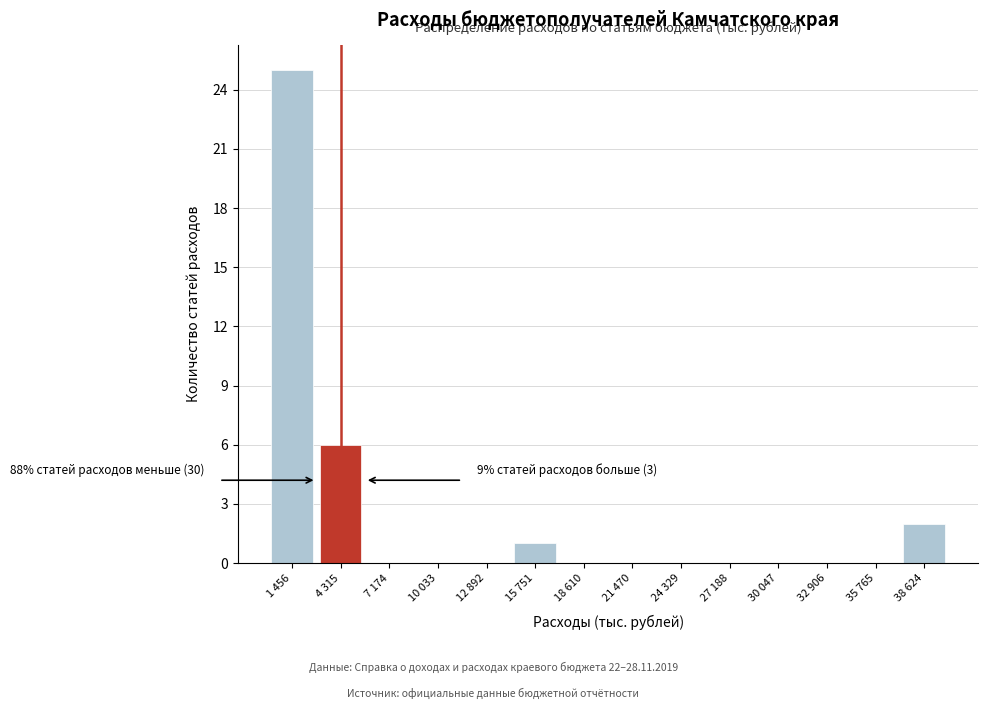

Reading left to right, extract all data points from this chart.

1 456=25	4 315=6	7 174=0	10 033=0	12 892=0	15 751=1	18 610=0	21 470=0	24 329=0	27 188=0	30 047=0	32 906=0	35 765=0	38 624=2